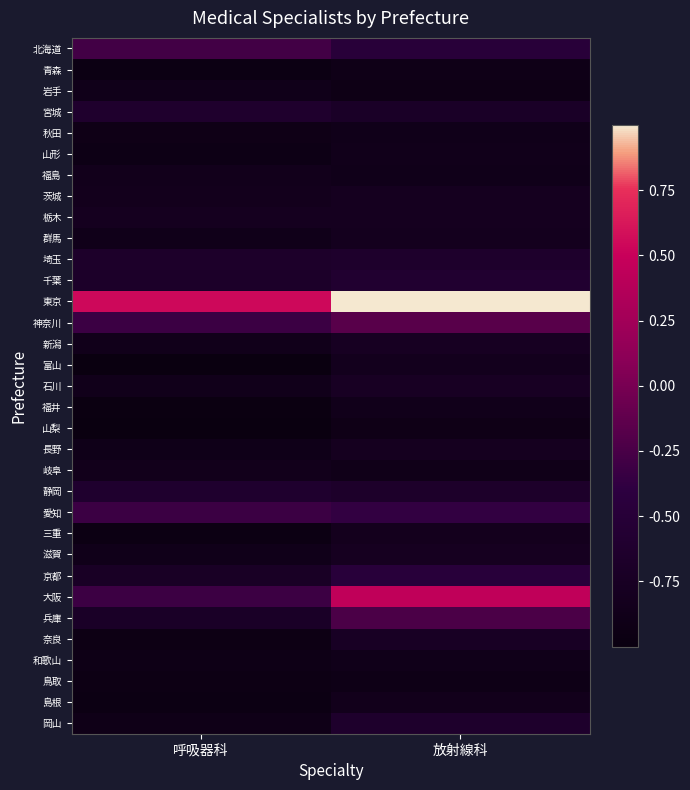

Which series changed the most between 呼吸器科 and 放射線科?

大阪